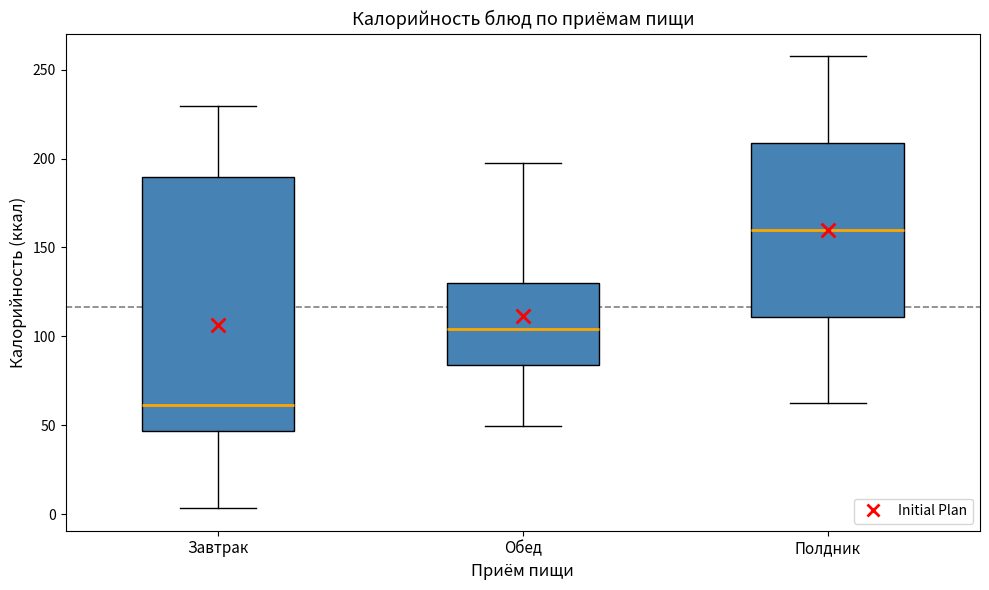

Reading left to right, transcribe this box plot: for each box, give where its median line is, the range the box spans, and where its two whiskers end, as read against the y-axis. The values are not printed on the chart, so give them approximately, as read against the axis.

Завтрак: median 60, box 45 to 190, whiskers 5 to 230
Обед: median 105, box 85 to 130, whiskers 50 to 195
Полдник: median 160, box 110 to 210, whiskers 60 to 260